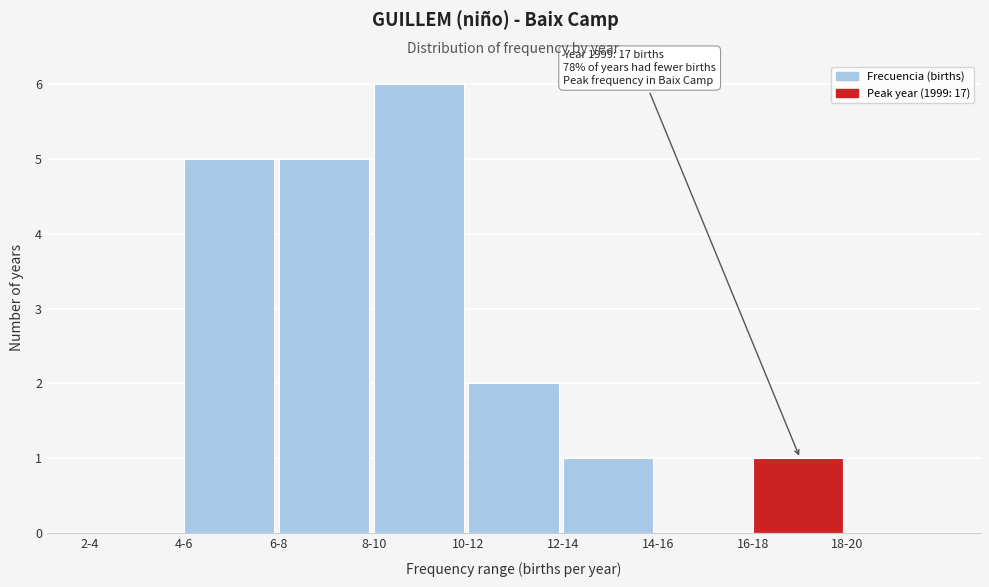

Reading right to left, extract all data points from this chart.

18-20=0	16-18=1	14-16=0	12-14=1	10-12=2	8-10=6	6-8=5	4-6=5	2-4=0